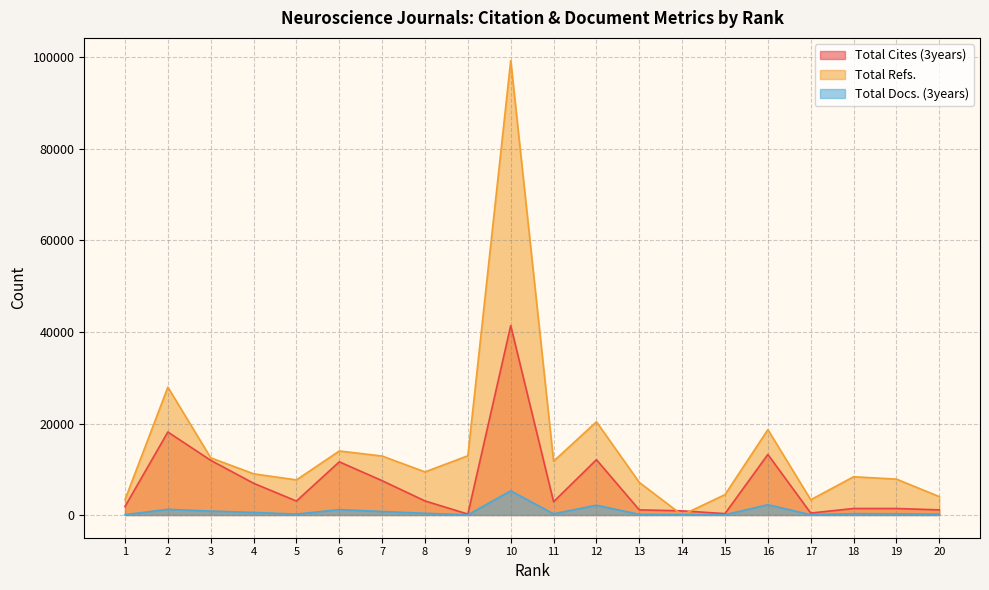

What is the sum of the Total Docs. (3years) values at 5 and 1?

272